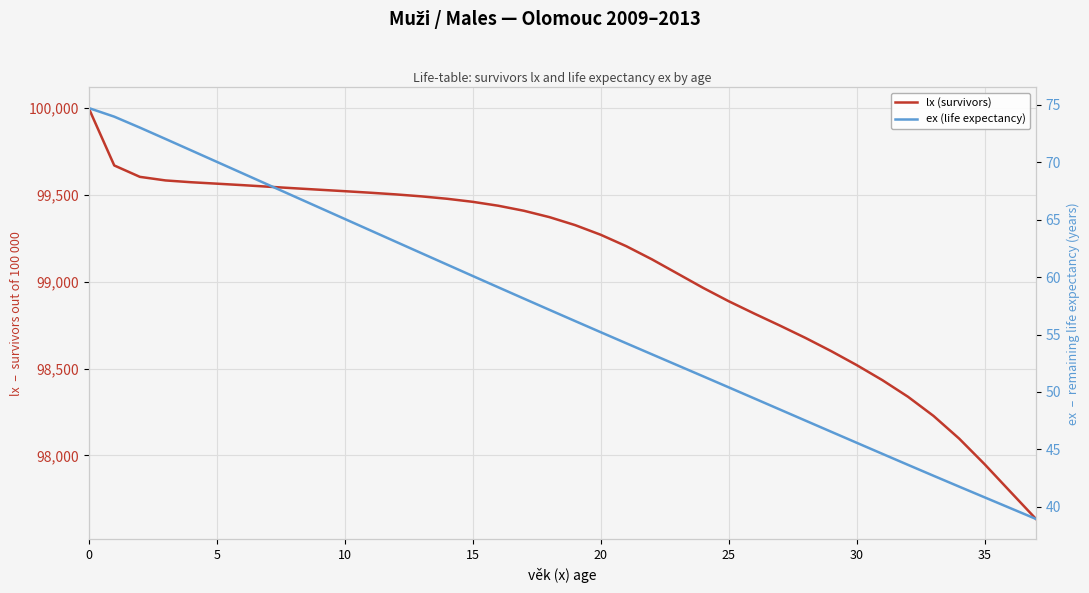

What is the sum of all ex (life expectancy) values?

2157.6